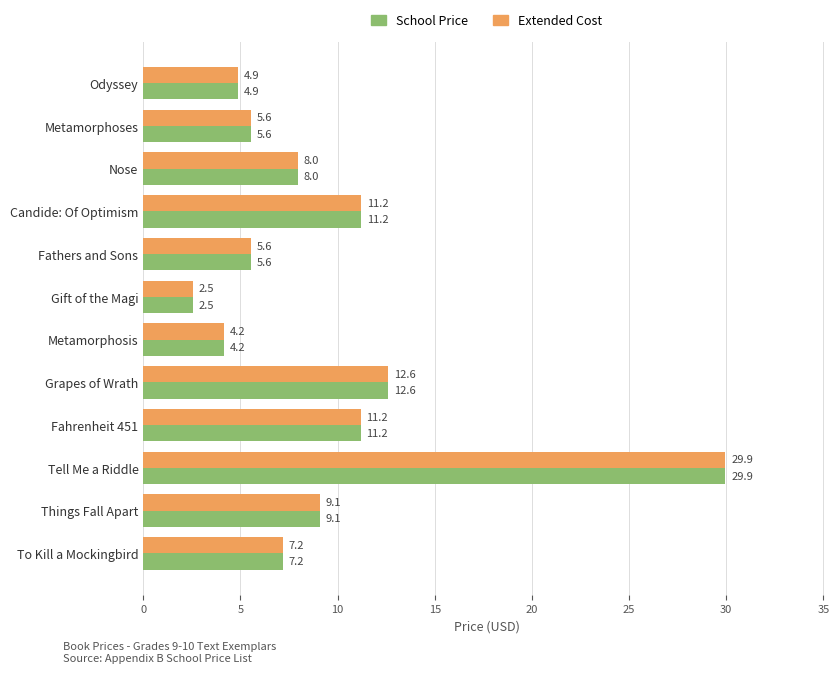

Is it true that Extended Cost equals 29.9 at Tell Me a Riddle?

True